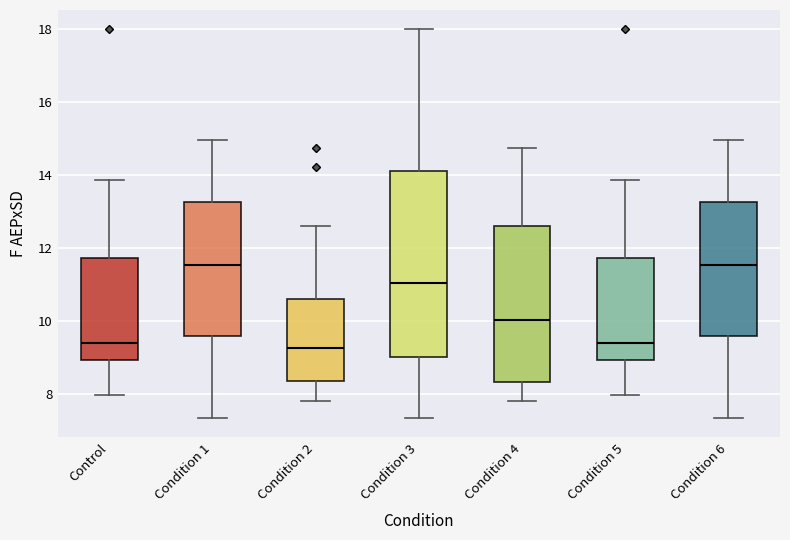

Reading left to right, read every box against the y-axis: the position of its median line, the range the box covers, and the ends of its whiskers. The values are not printed on the chart, so give them approximately, as read against the axis.

Control: median 9.4, box 9.0 to 11.8, whiskers 8.0 to 13.8
Condition 1: median 11.6, box 9.6 to 13.2, whiskers 7.4 to 15.0
Condition 2: median 9.2, box 8.4 to 10.6, whiskers 7.8 to 12.6
Condition 3: median 11.0, box 9.0 to 14.2, whiskers 7.4 to 18.0
Condition 4: median 10.0, box 8.4 to 12.6, whiskers 7.8 to 14.8
Condition 5: median 9.4, box 9.0 to 11.8, whiskers 8.0 to 13.8
Condition 6: median 11.6, box 9.6 to 13.2, whiskers 7.4 to 15.0